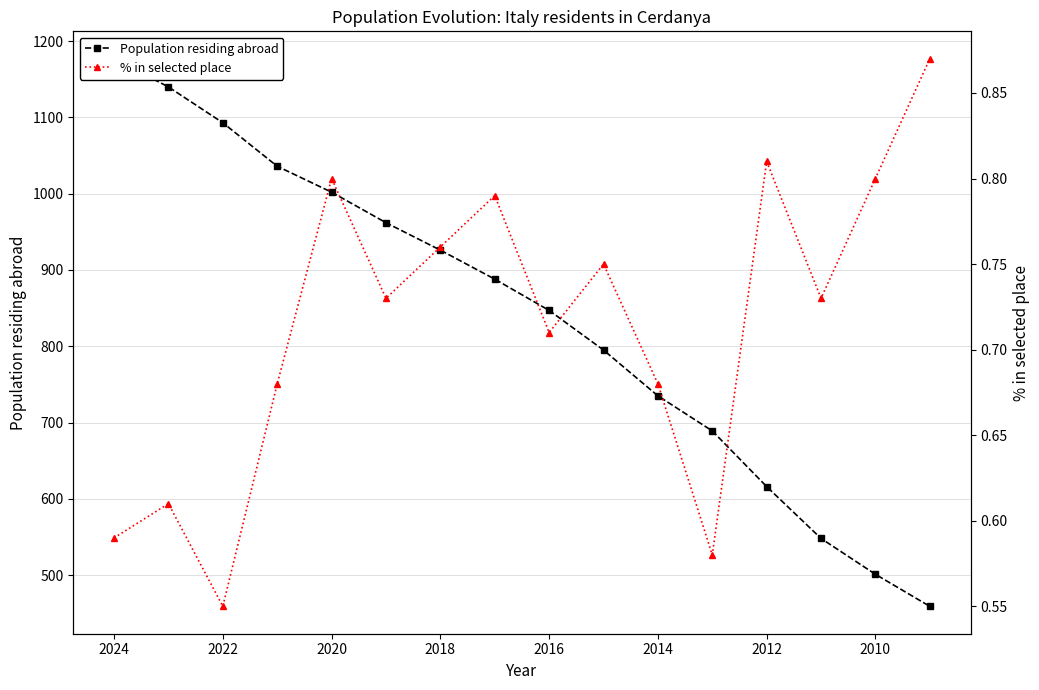

Reading left to right, extract all data points from this chart.

Population residing abroad: 1177.0	1140.0	1093.0	1036.0	1002.0	962.0	926.0	888.0	847.0	795.0	735.0	689.0	616.0	548.0	501.0	459.0
% in selected place: 0.6	0.6	0.6	0.7	0.8	0.7	0.8	0.8	0.7	0.8	0.7	0.6	0.8	0.7	0.8	0.9